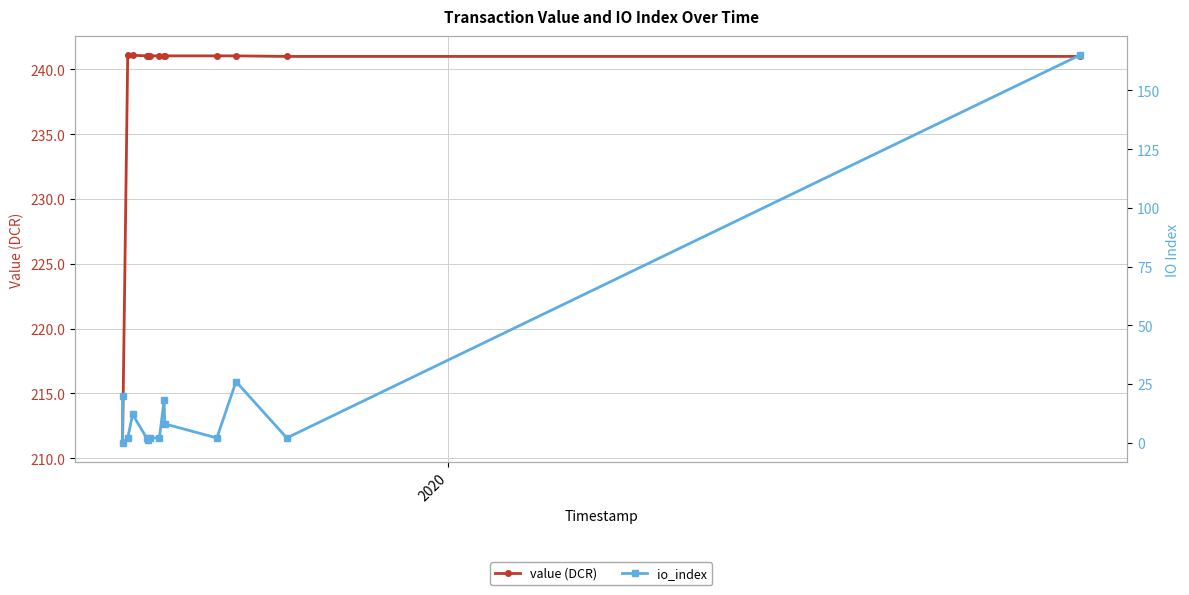

How many interior local peaks does the io_index series have?

3